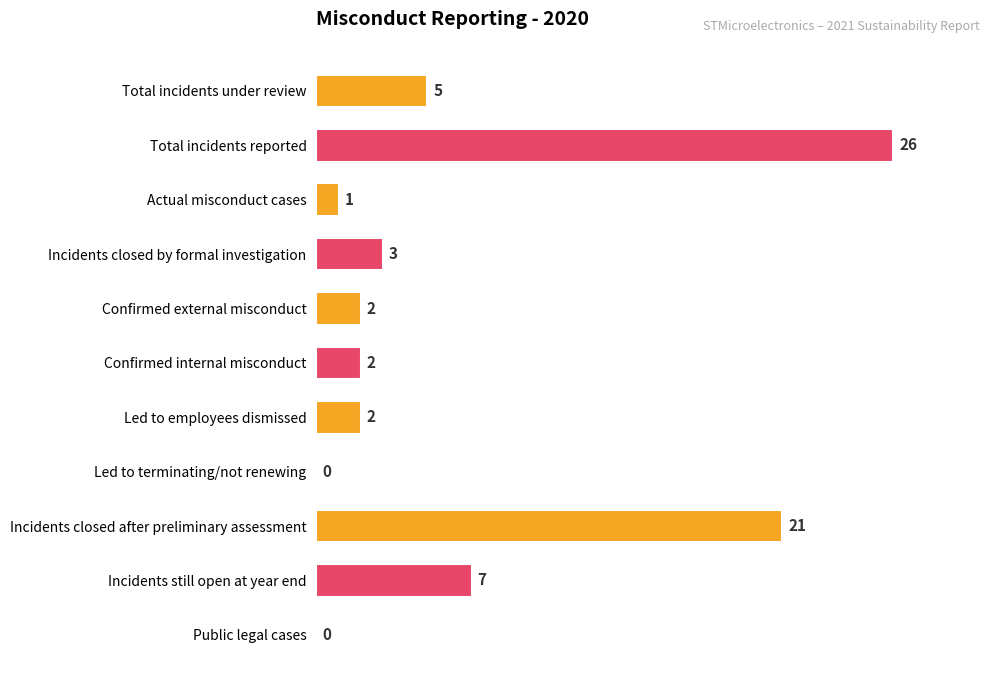

What is the ratio of the value at Led to employees dismissed to the value at Incidents closed by formal investigation?

0.7